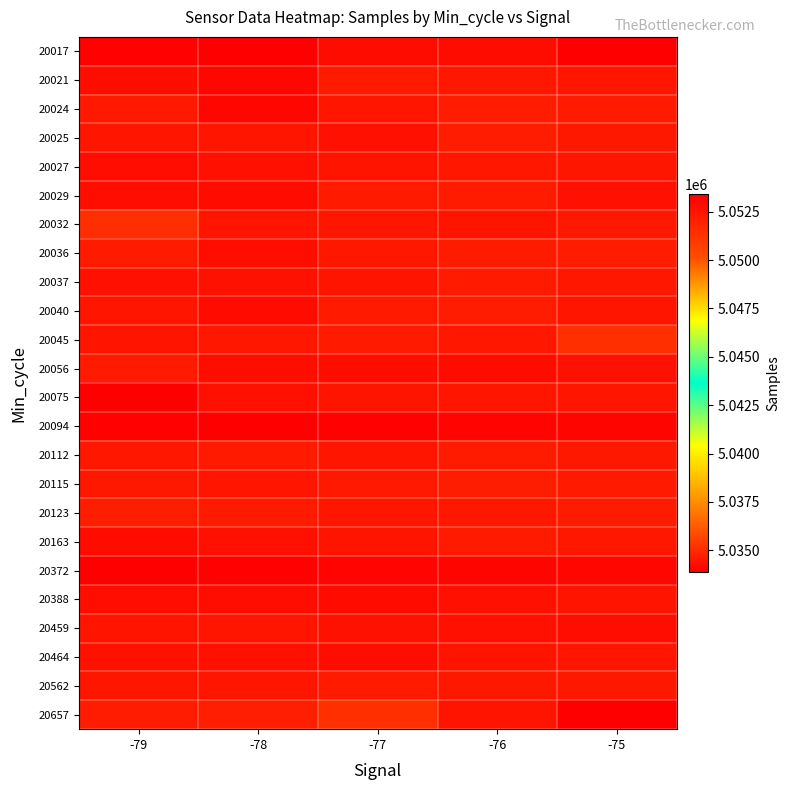

What is the spread (max minus min) of values at -76?

18734